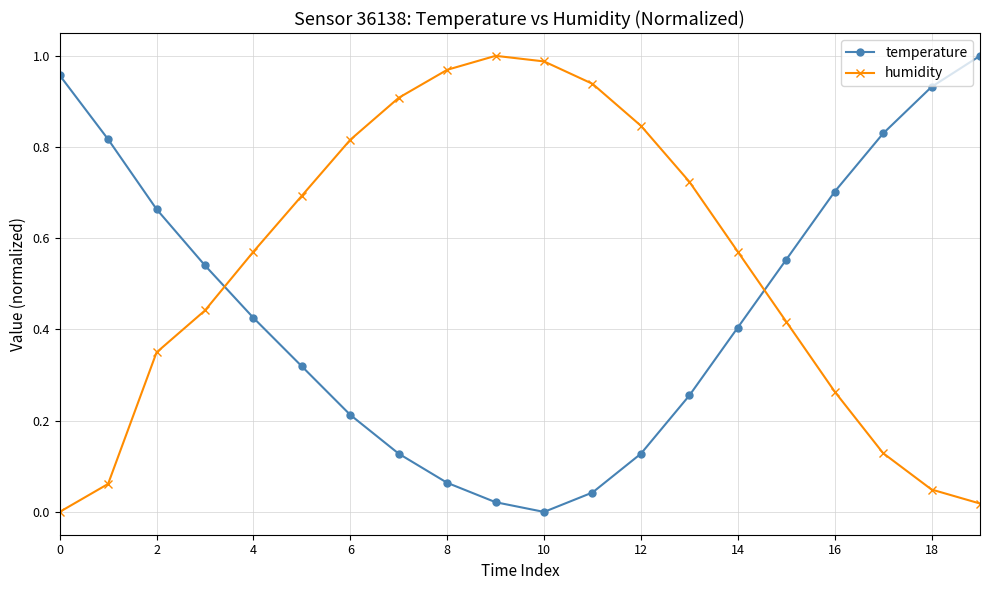

Which series has the largest total across all categories?

humidity